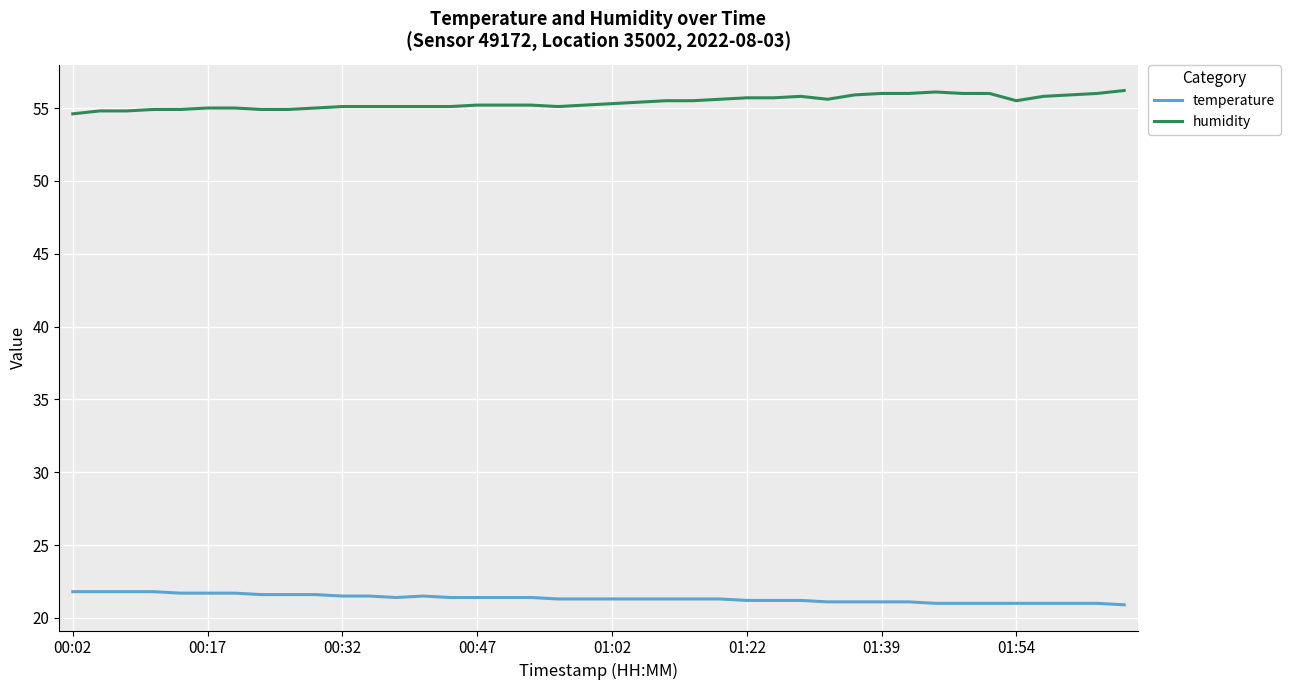

What is the smallest value displayed?

20.9